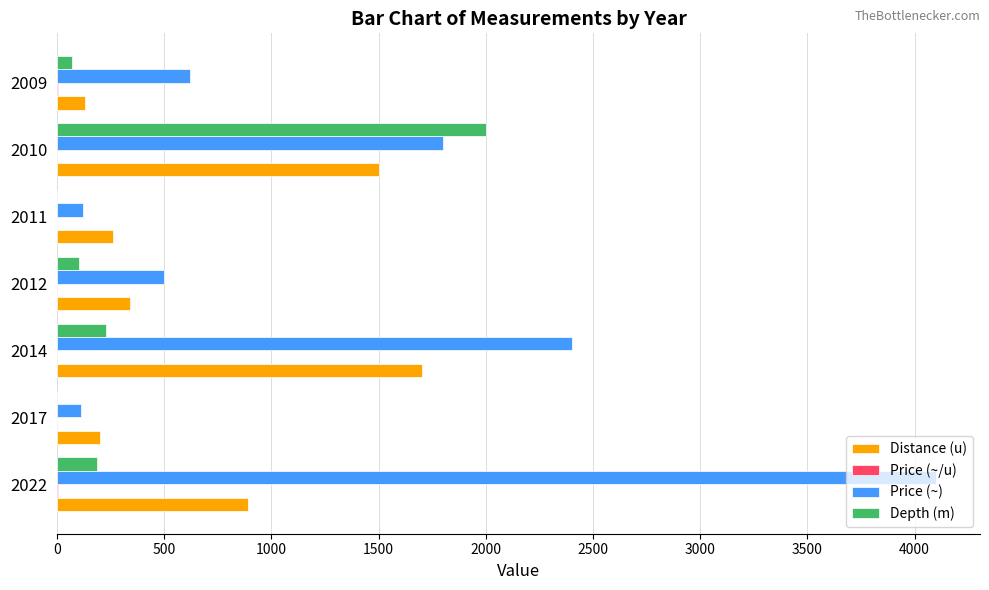

Is the value of Price (~) at 2022 greater than the value of Depth (m) at 2011?

Yes